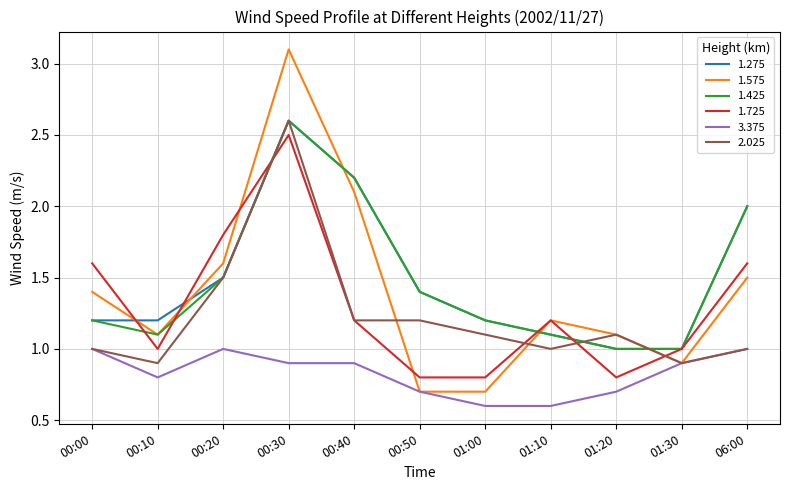

What position from the left is 01:30?

10